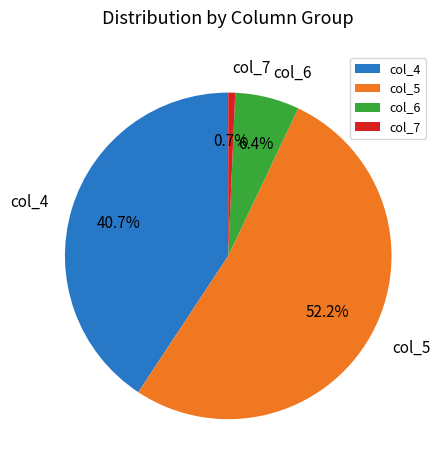

Between col_7 and col_5, which is larger?

col_5